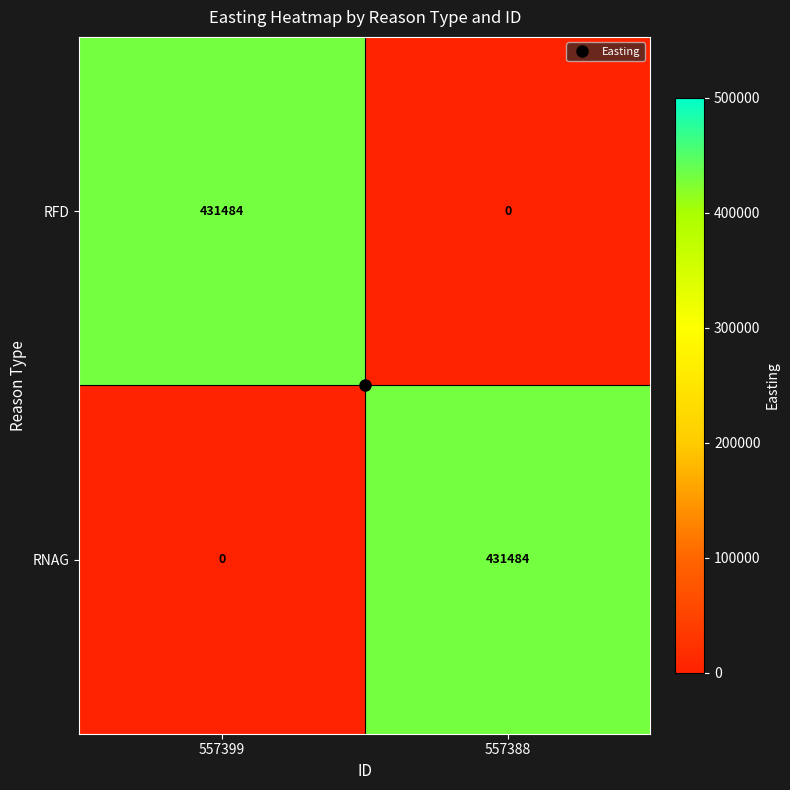

The value of RNAG at 557388 is 431484. True or false?

True